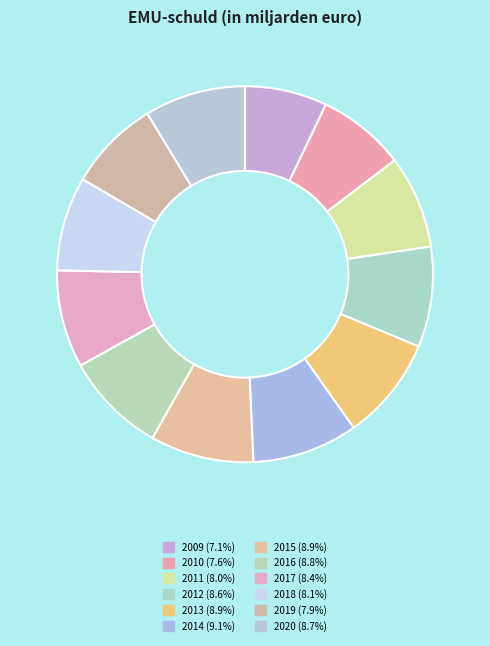

What is the ratio of the value at 2020 to the value at 2011?

1.1